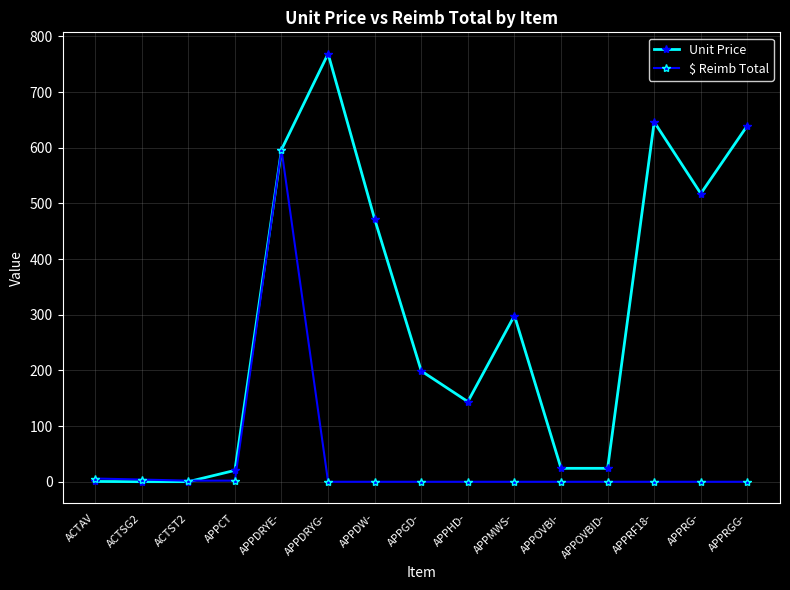

The value of $ Reimb Total at ACTST2 is 2.0. True or false?

True